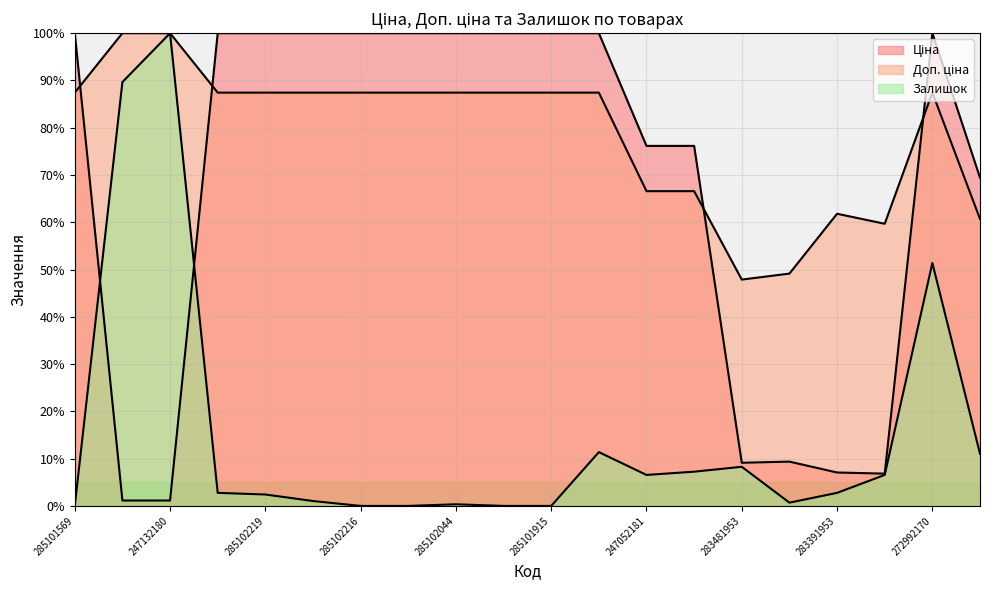

The value of Залишок at 283361953 is 6.6. True or false?

True